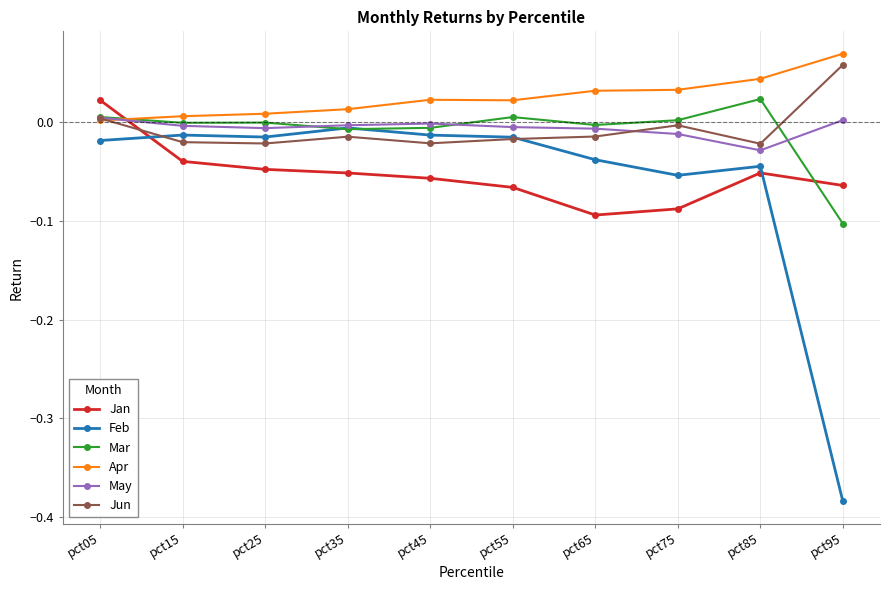

At which category is the sum across all series the highest?

pct05